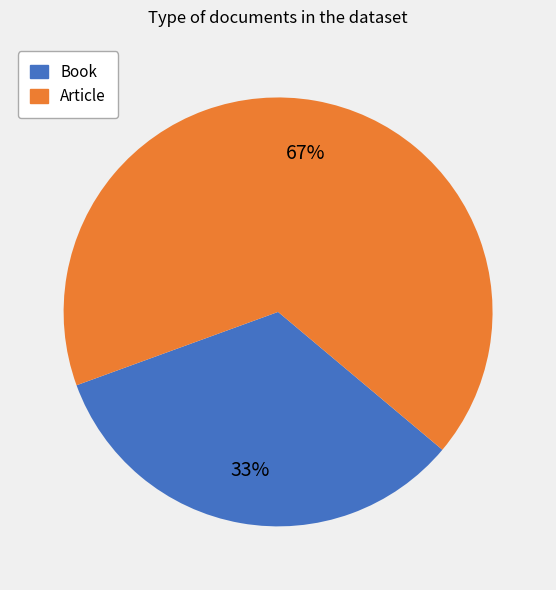

Is it true that Book is 39% of the pie?

False